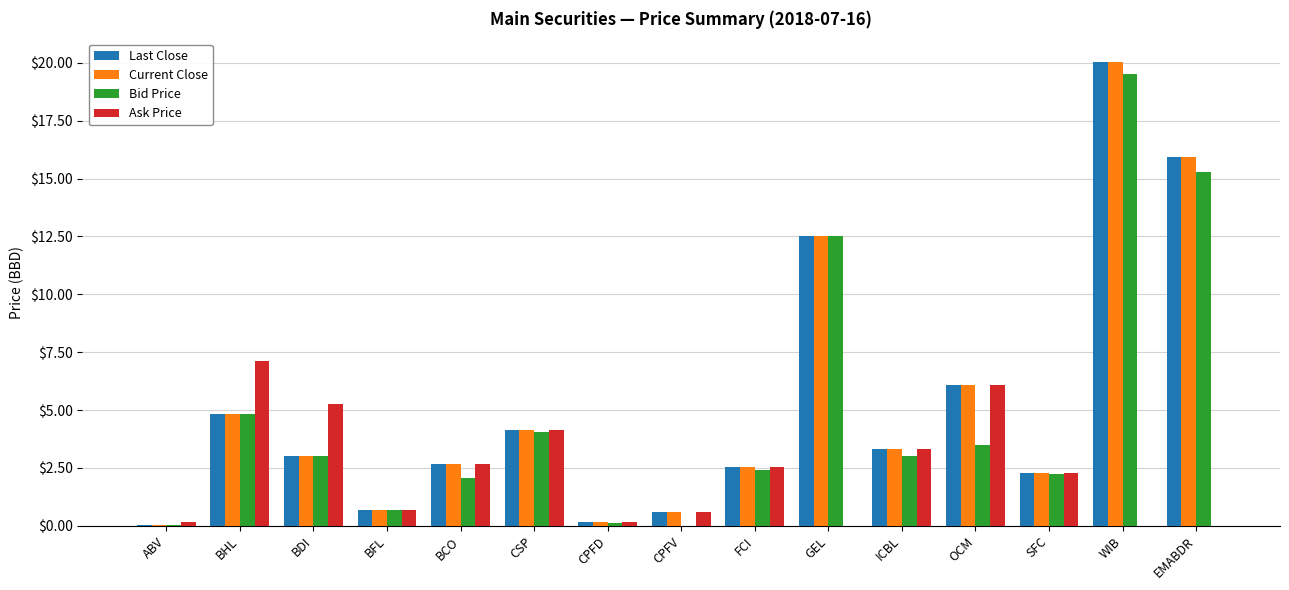

Between CSP and EMABDR, which series saw the biggest shift?

Current Close